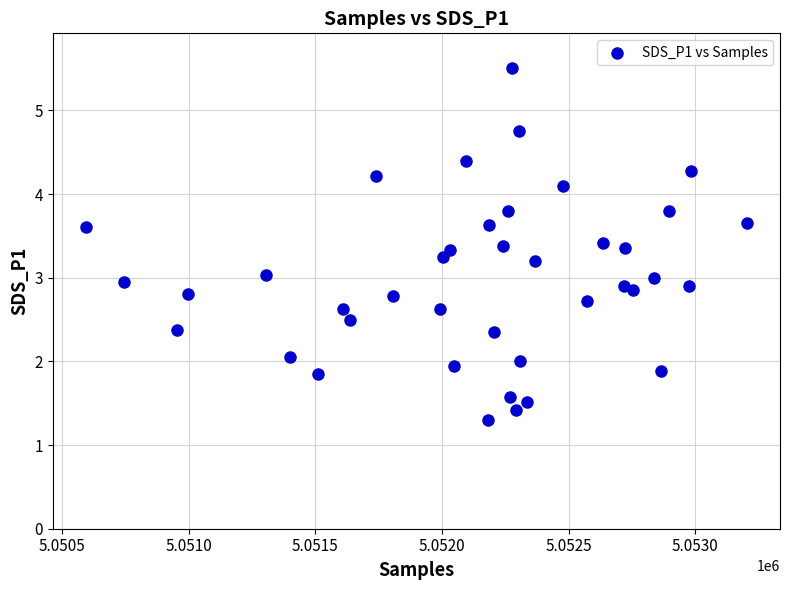

What is the range of X values (max minus min)?

2610.0